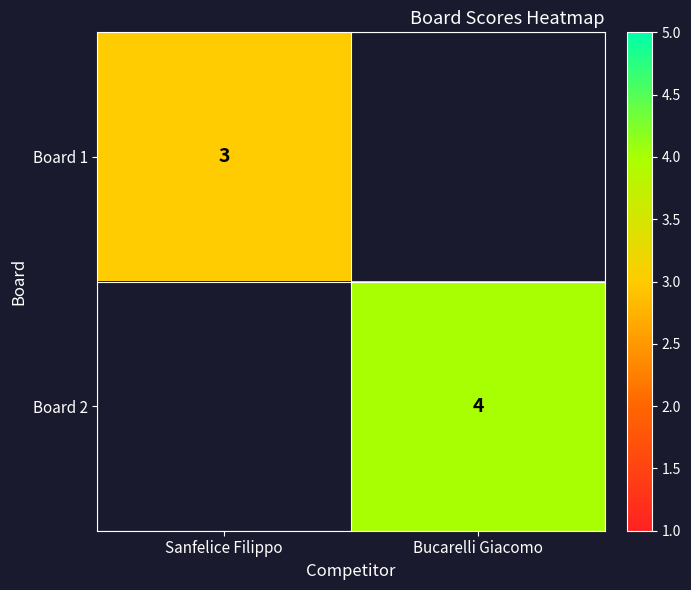

At which category does the chart reach its minimum across all series?

Sanfelice Filippo